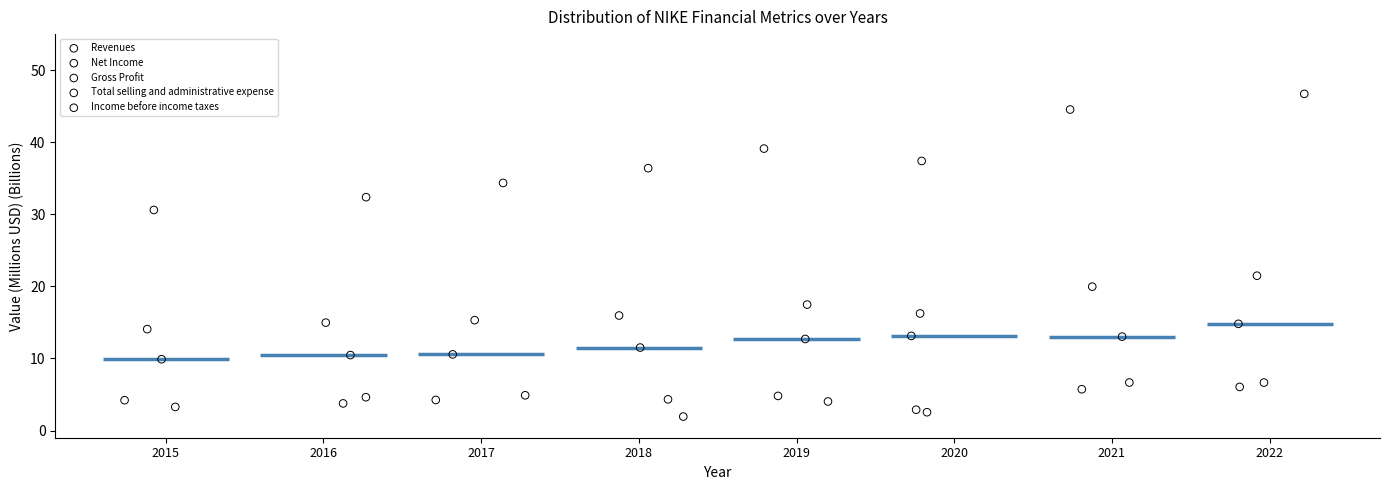

Which series contains the lowest Y value?

Net Income